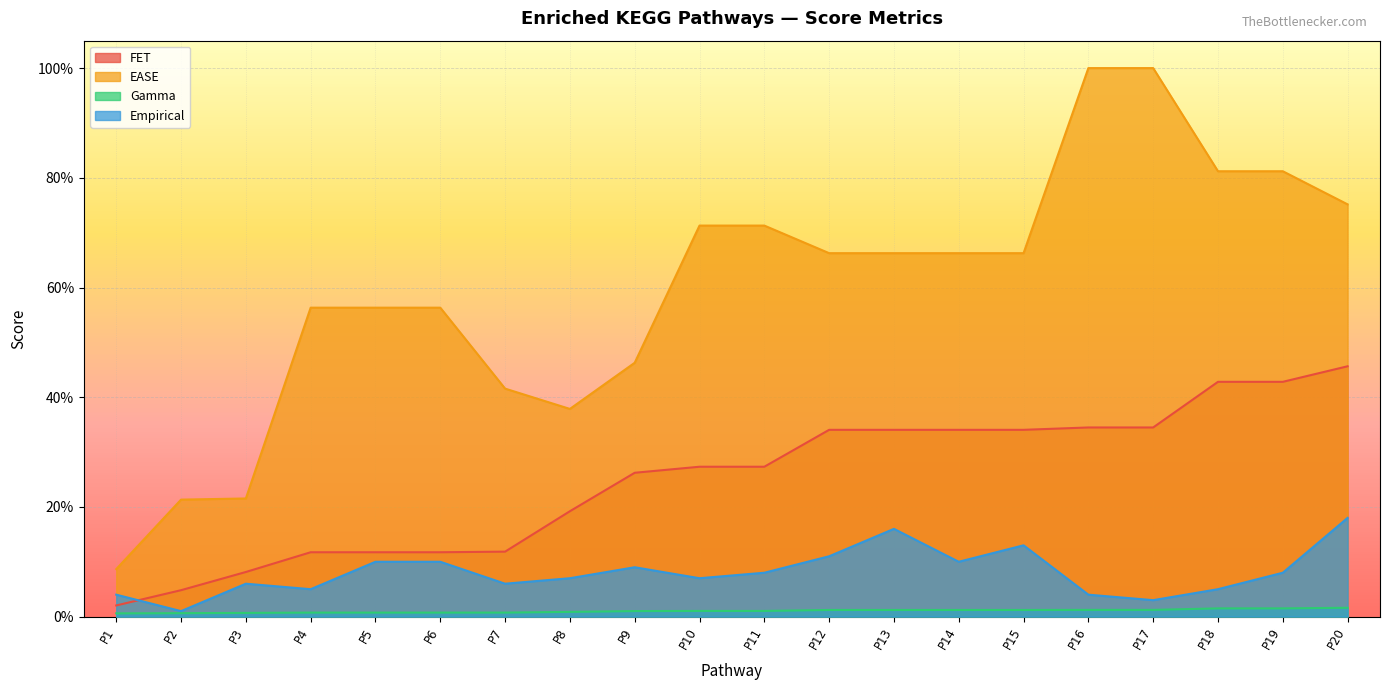

The value of Empirical at P17 is 0.0. True or false?

False